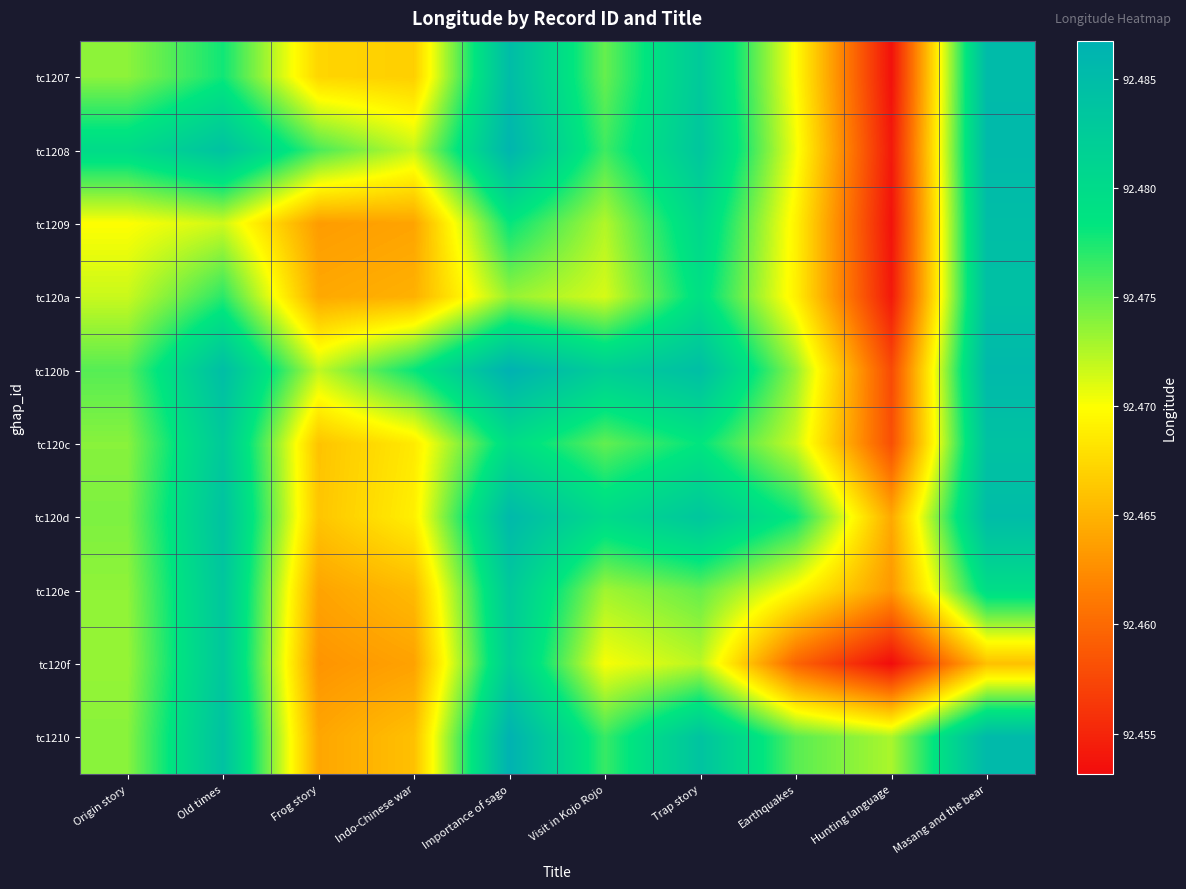

Reading right to left, list all the values displayed in this chart.

tc1207: Masang and the bear=92.5	Hunting language=92.5	Earthquakes=92.5	Trap story=92.5	Visit in Kojo Rojo=92.5	Importance of sago=92.5	Indo-Chinese war=92.5	Frog story=92.5	Old times=92.5	Origin story=92.5
tc1208: Masang and the bear=92.5	Hunting language=92.5	Earthquakes=92.5	Trap story=92.5	Visit in Kojo Rojo=92.5	Importance of sago=92.5	Indo-Chinese war=92.5	Frog story=92.5	Old times=92.5	Origin story=92.5
tc1209: Masang and the bear=92.5	Hunting language=92.5	Earthquakes=92.5	Trap story=92.5	Visit in Kojo Rojo=92.5	Importance of sago=92.5	Indo-Chinese war=92.5	Frog story=92.5	Old times=92.5	Origin story=92.5
tc120a: Masang and the bear=92.5	Hunting language=92.5	Earthquakes=92.5	Trap story=92.5	Visit in Kojo Rojo=92.5	Importance of sago=92.5	Indo-Chinese war=92.5	Frog story=92.5	Old times=92.5	Origin story=92.5
tc120b: Masang and the bear=92.5	Hunting language=92.5	Earthquakes=92.5	Trap story=92.5	Visit in Kojo Rojo=92.5	Importance of sago=92.5	Indo-Chinese war=92.5	Frog story=92.5	Old times=92.5	Origin story=92.5
tc120c: Masang and the bear=92.5	Hunting language=92.5	Earthquakes=92.5	Trap story=92.5	Visit in Kojo Rojo=92.5	Importance of sago=92.5	Indo-Chinese war=92.5	Frog story=92.5	Old times=92.5	Origin story=92.5
tc120d: Masang and the bear=92.5	Hunting language=92.5	Earthquakes=92.5	Trap story=92.5	Visit in Kojo Rojo=92.5	Importance of sago=92.5	Indo-Chinese war=92.5	Frog story=92.5	Old times=92.5	Origin story=92.5
tc120e: Masang and the bear=92.5	Hunting language=92.5	Earthquakes=92.5	Trap story=92.5	Visit in Kojo Rojo=92.5	Importance of sago=92.5	Indo-Chinese war=92.5	Frog story=92.5	Old times=92.5	Origin story=92.5
tc120f: Masang and the bear=92.5	Hunting language=92.5	Earthquakes=92.5	Trap story=92.5	Visit in Kojo Rojo=92.5	Importance of sago=92.5	Indo-Chinese war=92.5	Frog story=92.5	Old times=92.5	Origin story=92.5
tc1210: Masang and the bear=92.5	Hunting language=92.5	Earthquakes=92.5	Trap story=92.5	Visit in Kojo Rojo=92.5	Importance of sago=92.5	Indo-Chinese war=92.5	Frog story=92.5	Old times=92.5	Origin story=92.5